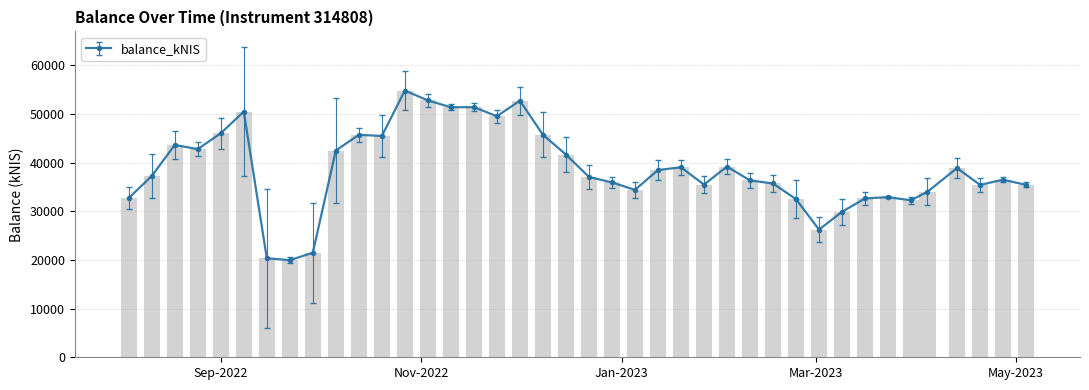

What is the change in value from 2023-01-12 to 2023-01-26?

-2993.9